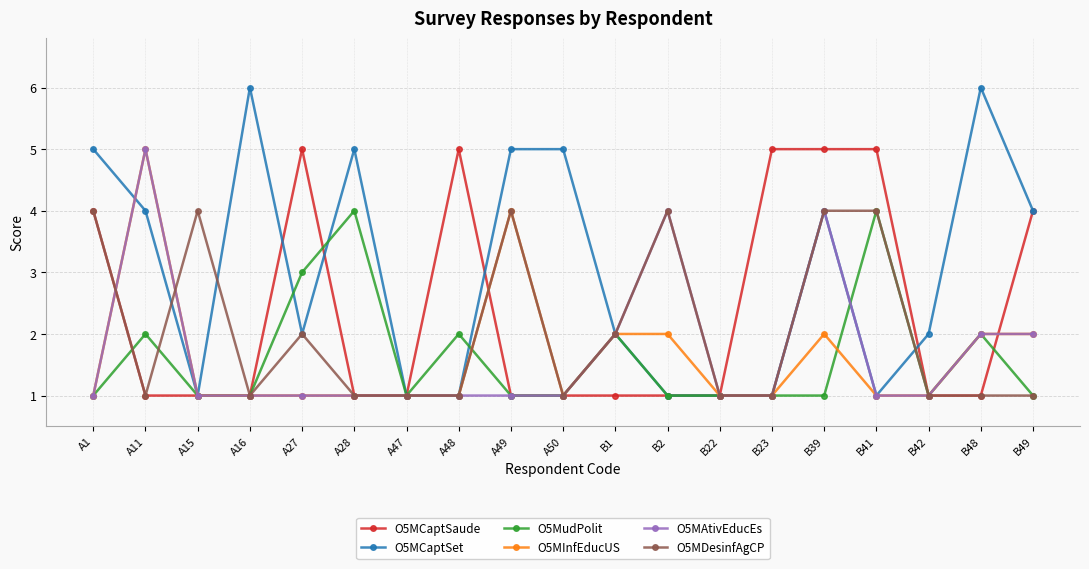

Which series has the largest total across all categories?

O5MCaptSet